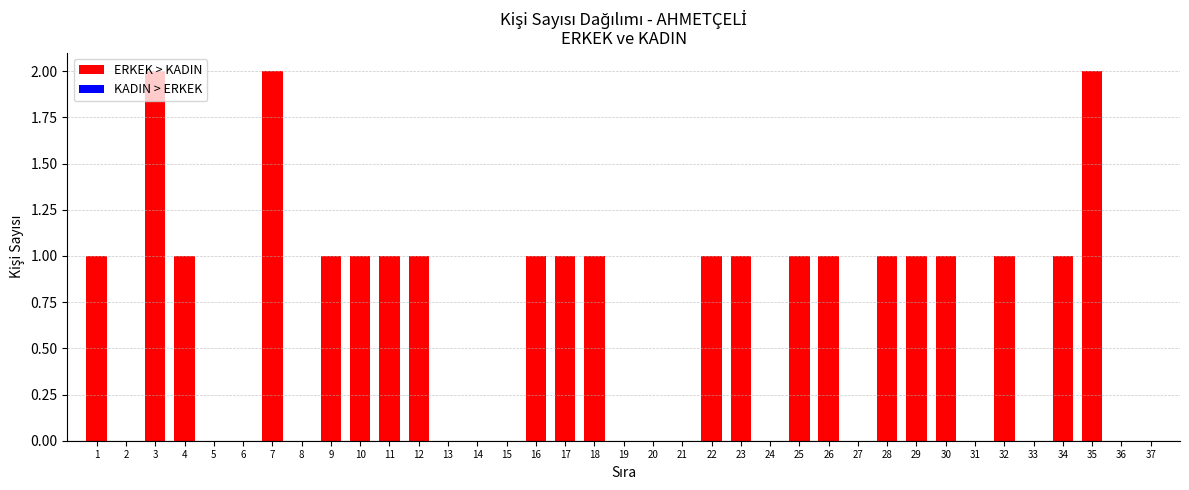

Count the number of categories in the chart.

37